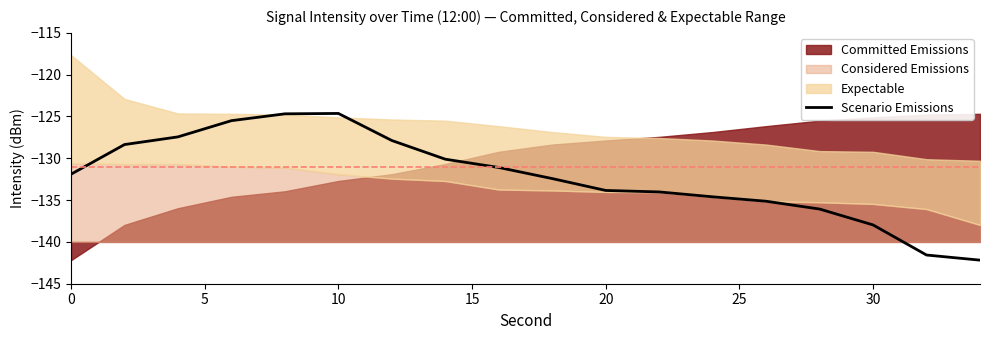

How many data points does each series have?

18